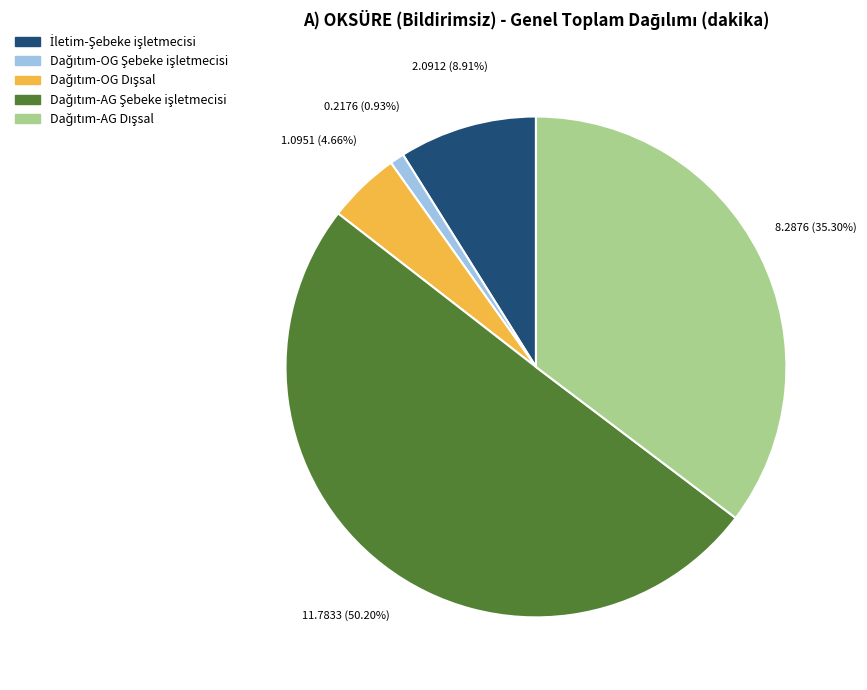

How many segments does this pie chart have?

5